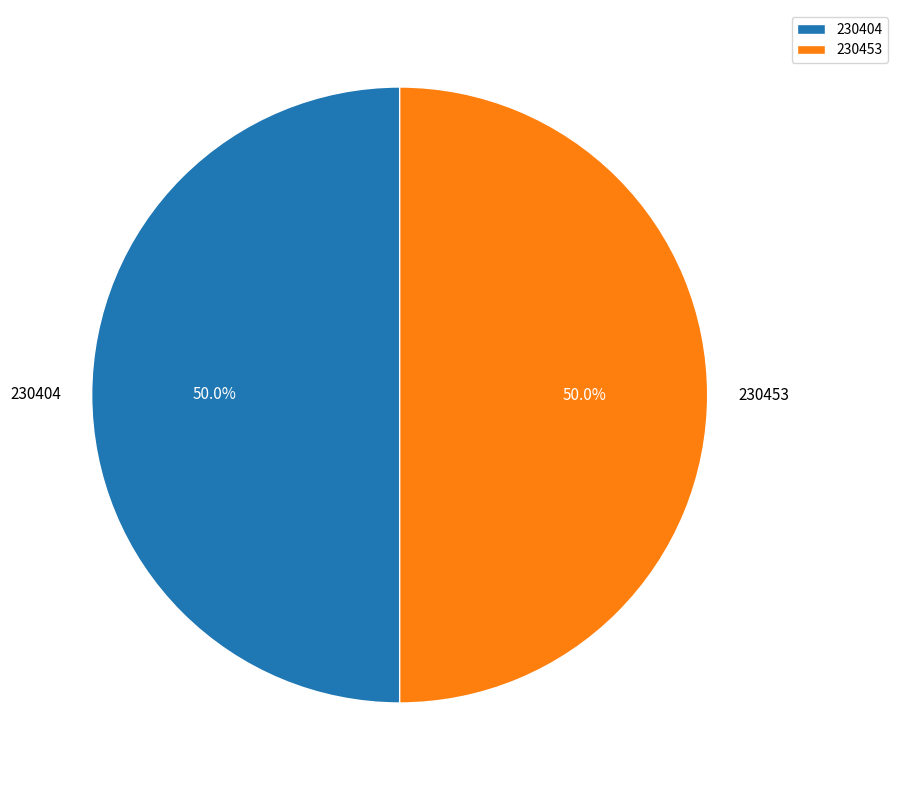

True or false: 230404 accounts for 63% of the total.

False